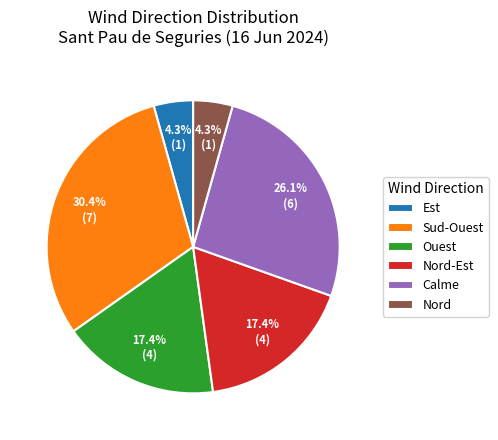

Which slice is the largest?

Sud-Ouest